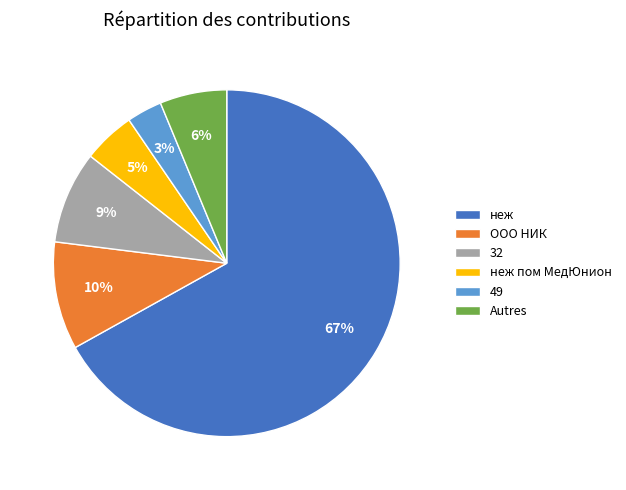

Is it true that ООО НИК is 10% of the pie?

True